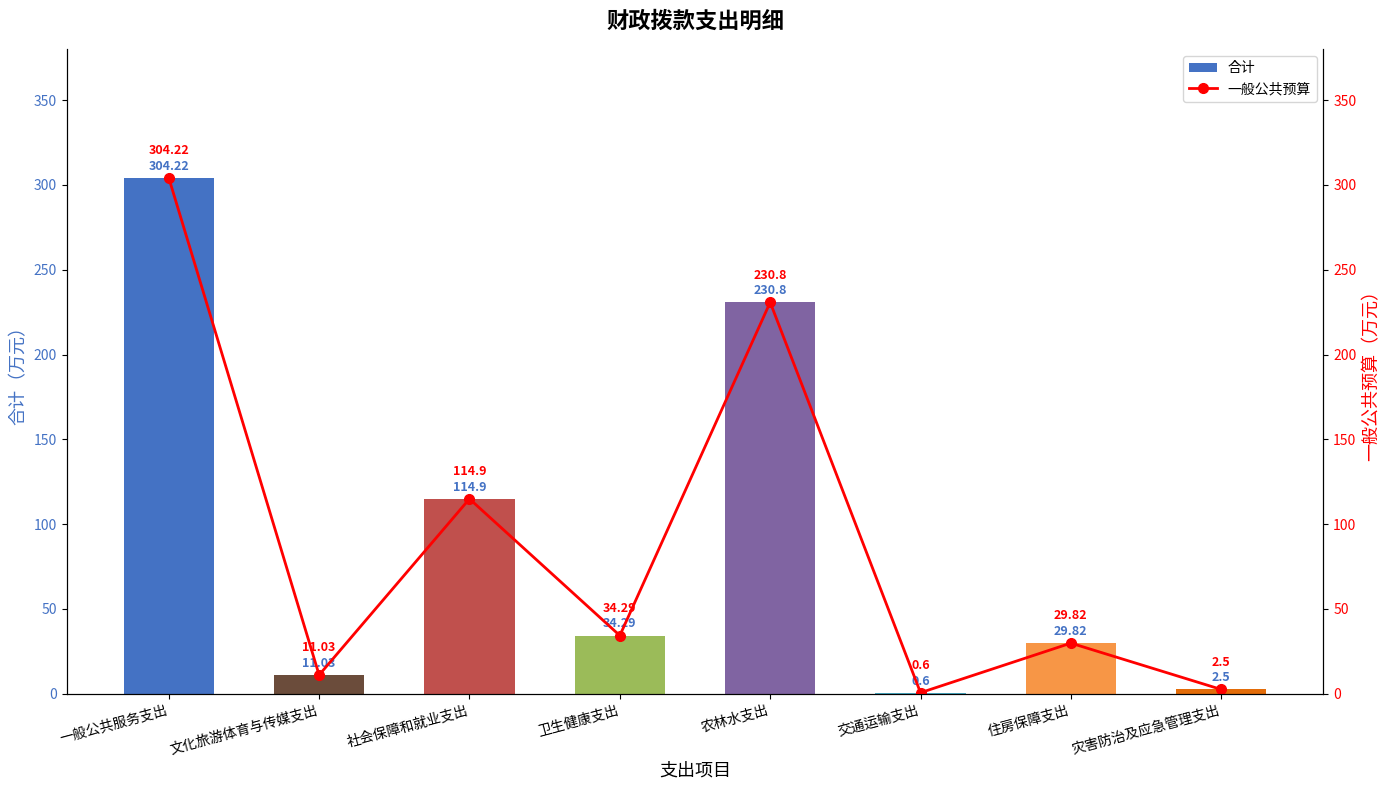

What is the sum of all 一般公共预算 values?

728.2